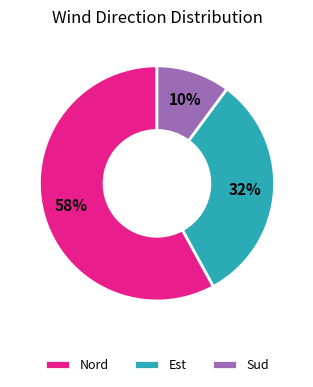

Count the number of slices in the pie.

3